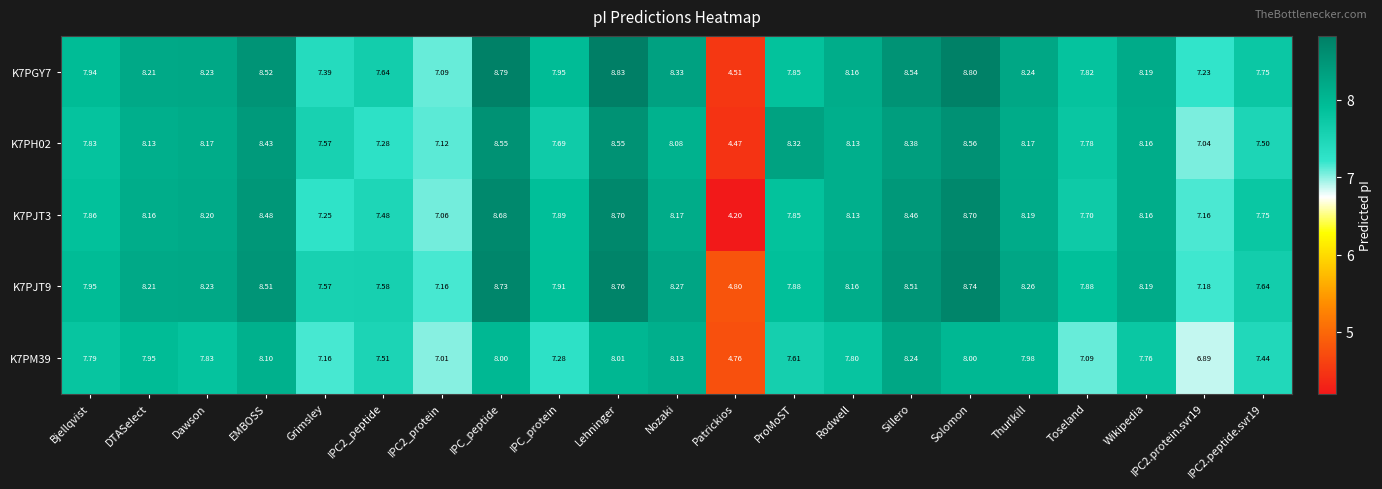

At which category is the sum across all series the highest?

Lehninger